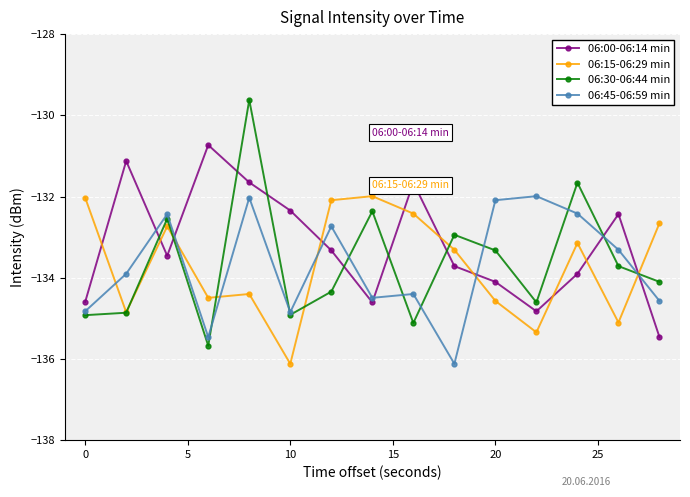

True or false: 06:45-06:59 min has more than 1 interior local peaks.

True